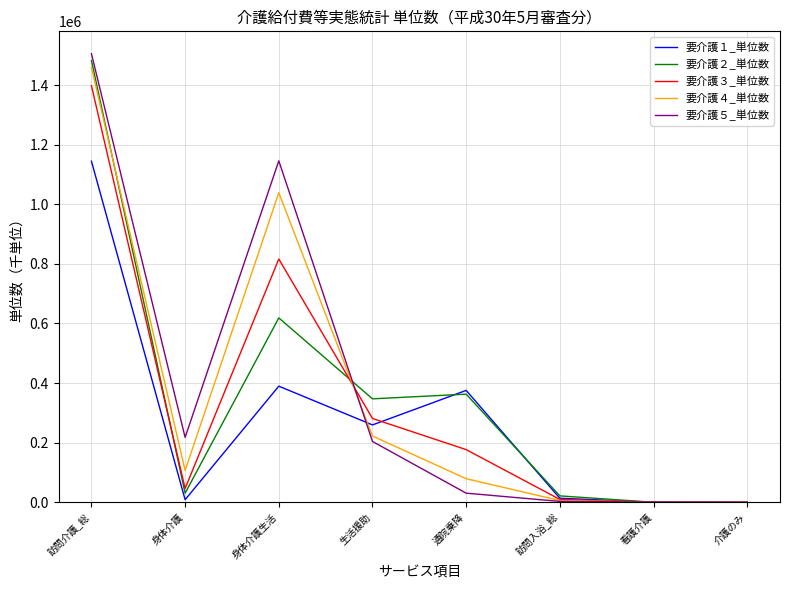

Which series has the largest total across all categories?

要介護５_単位数